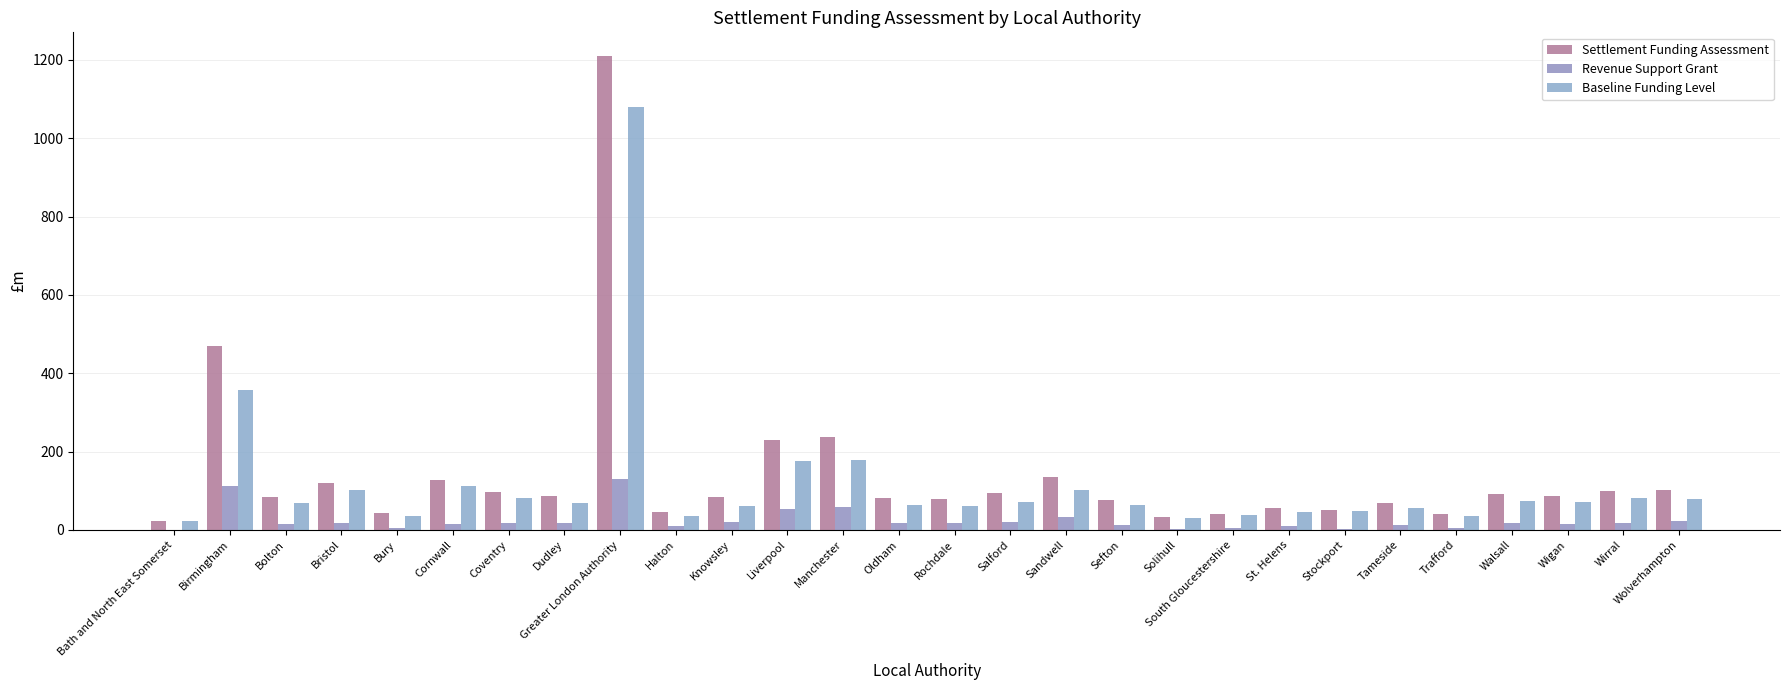

How many categories are shown in the chart?

28